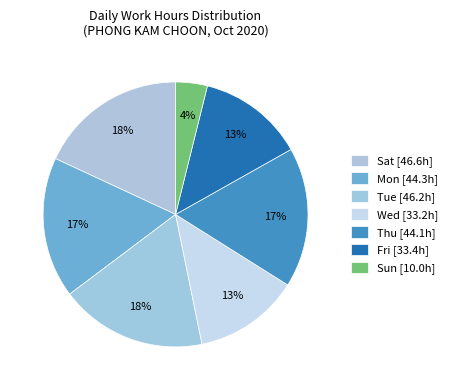

How many slices are in this pie chart?

7